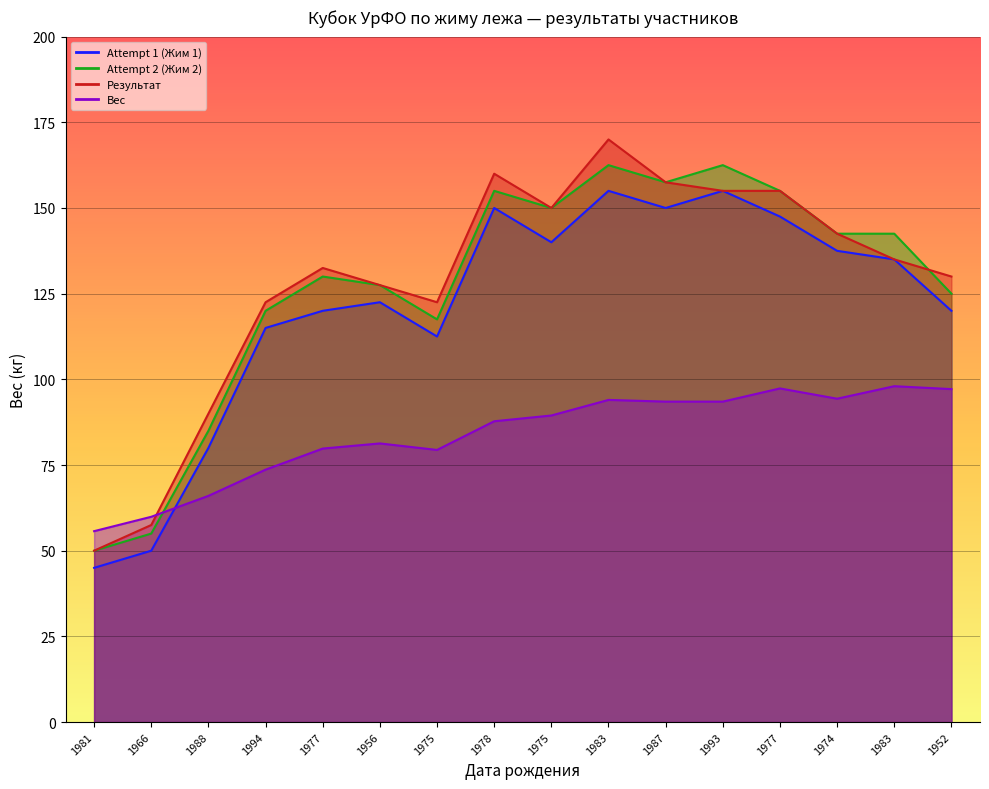

True or false: Вес has a value of 28.2 at 1966.

False